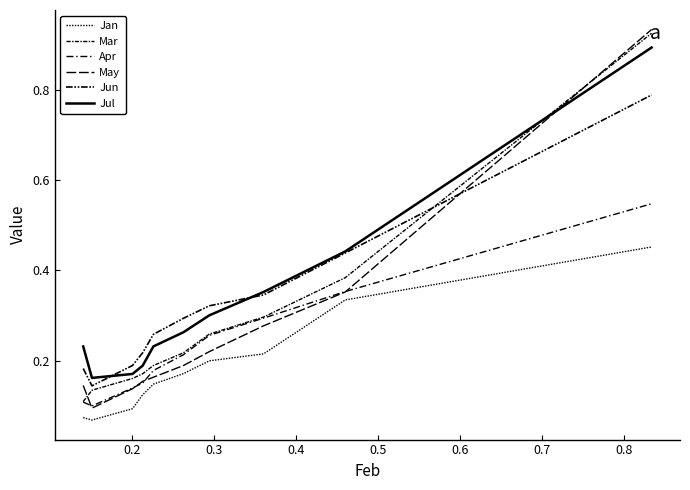

After their last crossing, which series has the higher values: Mar or Jul?

Mar